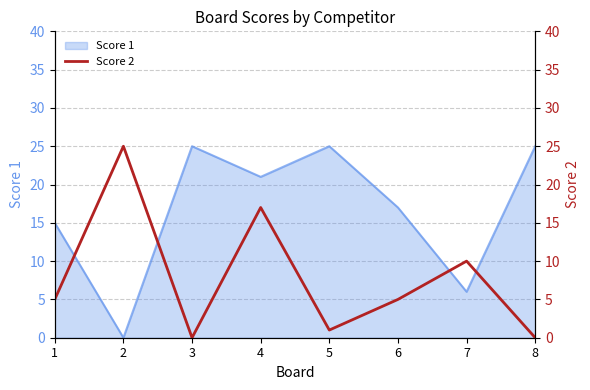

Is it true that Score 1 equals 25 at 8?

True